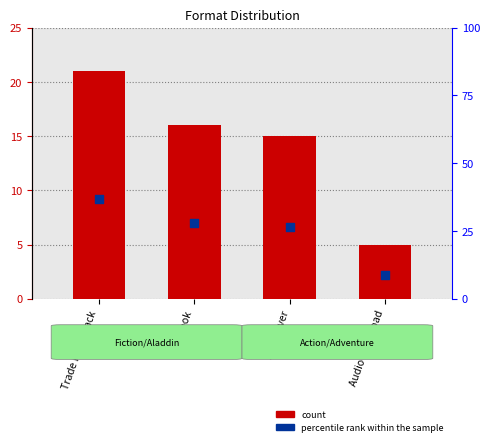

At how many categories does at least one series exceed 8?

4